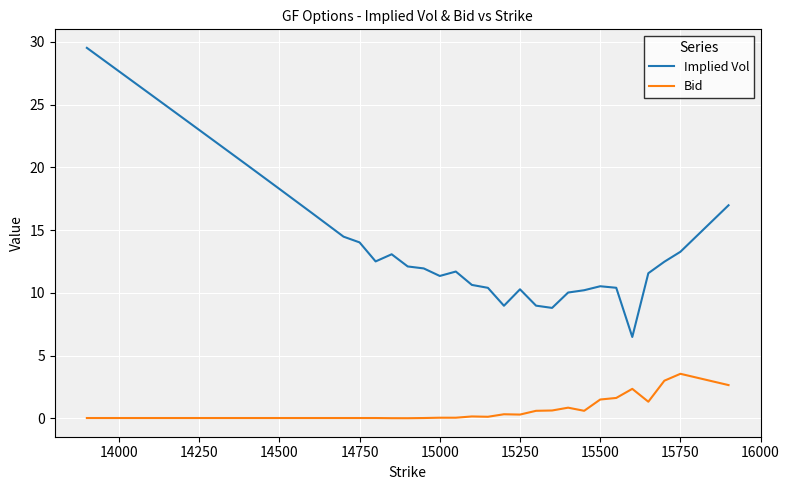

What is the greatest value displayed?

29.5